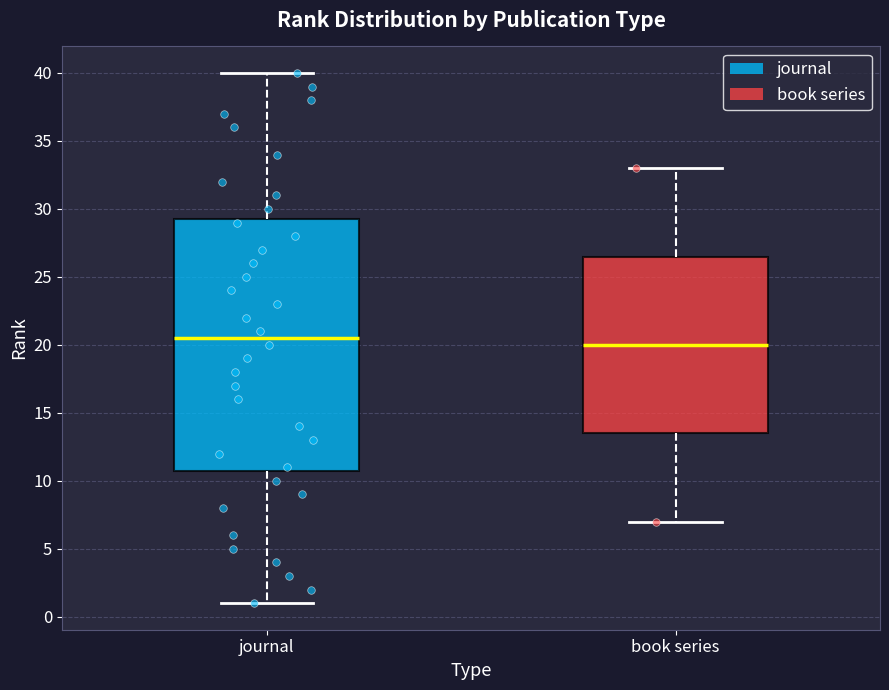

Reading left to right, read every box against the y-axis: the position of its median line, the range the box covers, and the ends of its whiskers. The values are not printed on the chart, so give them approximately, as read against the axis.

journal: median 20.5, box 11.0 to 29.5, whiskers 1.0 to 40.0
book series: median 20.0, box 13.5 to 26.5, whiskers 7.0 to 33.0